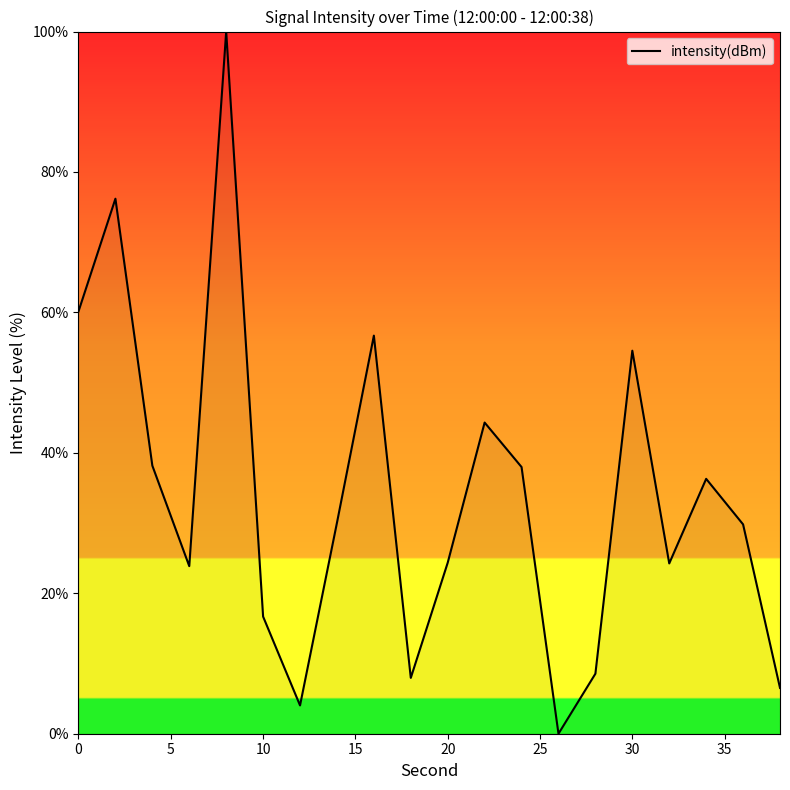

What is the maximum value shown in the chart?

100.0